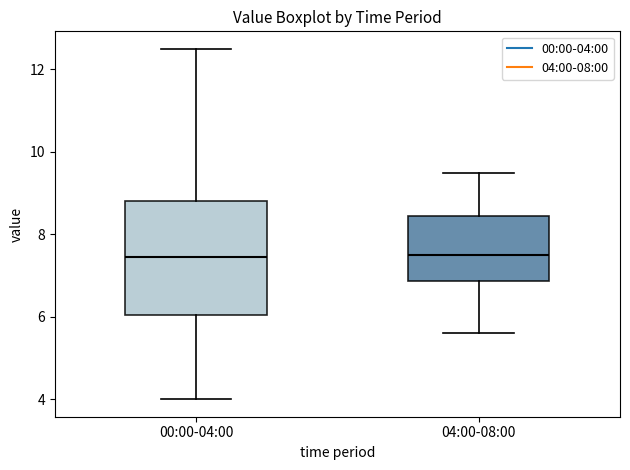

Where does the lower whisker of the box for 00:00-04:00 end on the y-axis? The values are not printed on the chart, so give them approximately, as read against the axis.

4.0